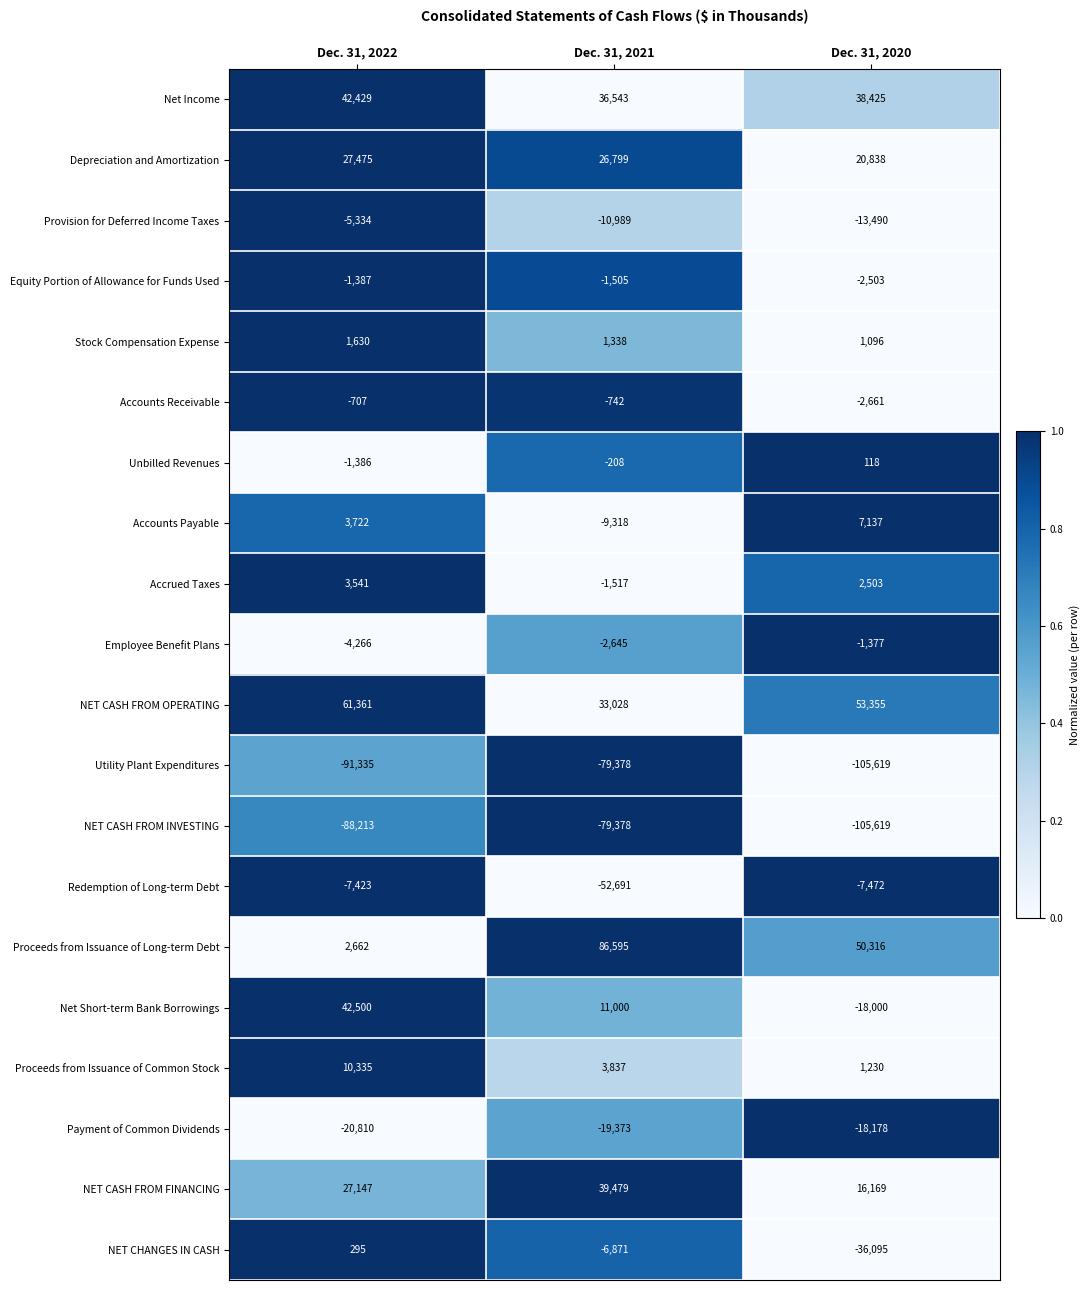

The NET CASH FROM OPERATING series shows 61361 at Dec. 31, 2022. True or false?

True